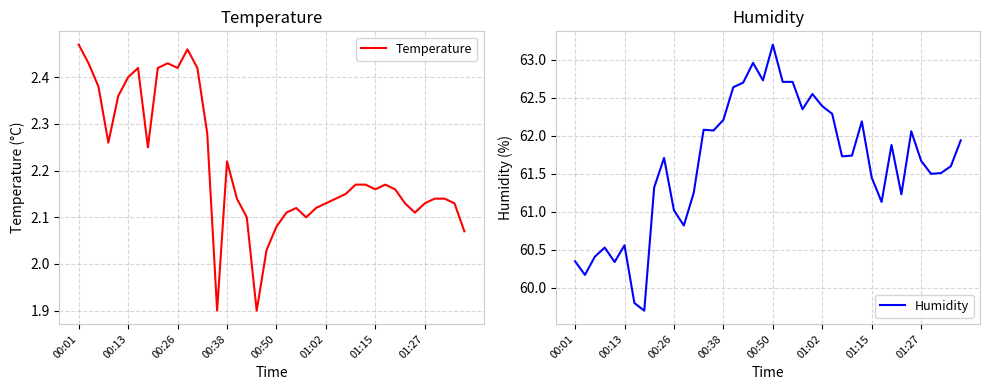

What is the difference between the highest and lowest values at 12?

58.8